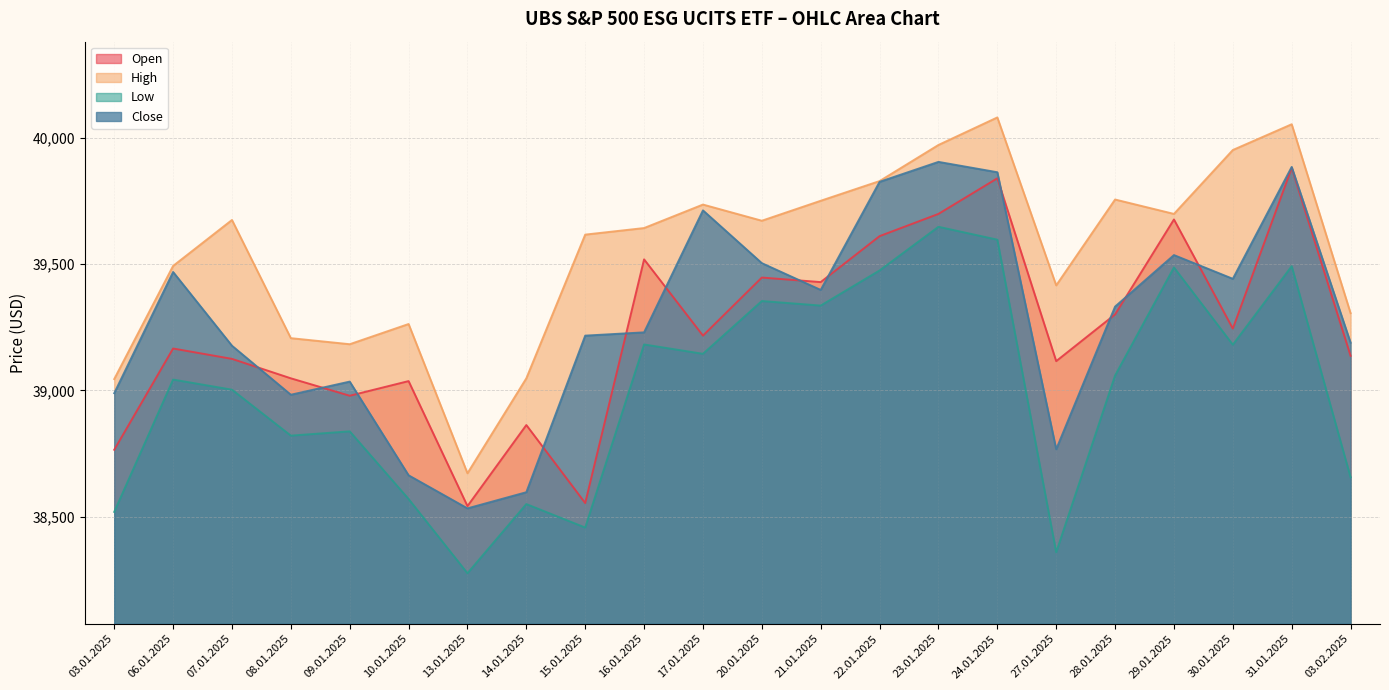

What is the value of the Close point at the 1st from the left?

38989